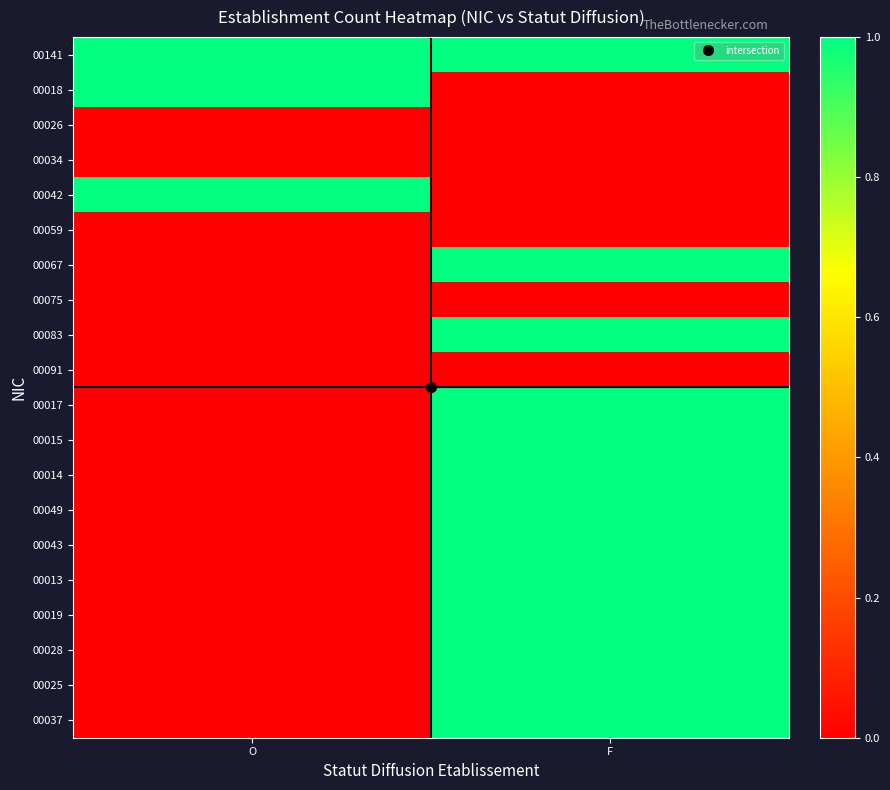

Reading left to right, transcribe all the data shown in this chart.

00141: O=1	F=1
00018: O=1	F=0
00026: O=0	F=0
00034: O=0	F=0
00042: O=1	F=0
00059: O=0	F=0
00067: O=0	F=1
00075: O=0	F=0
00083: O=0	F=1
00091: O=0	F=0
00017: O=0	F=1
00015: O=0	F=1
00014: O=0	F=1
00049: O=0	F=1
00043: O=0	F=1
00013: O=0	F=1
00019: O=0	F=1
00028: O=0	F=1
00025: O=0	F=1
00037: O=0	F=1